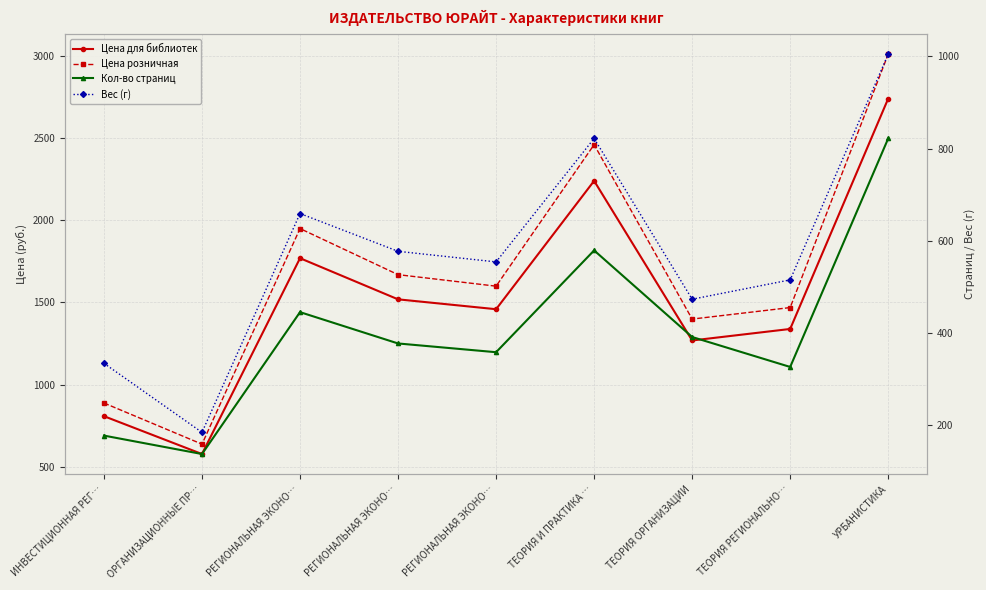

True or false: Вес (г) and Цена для библиотек cross at least once.

False